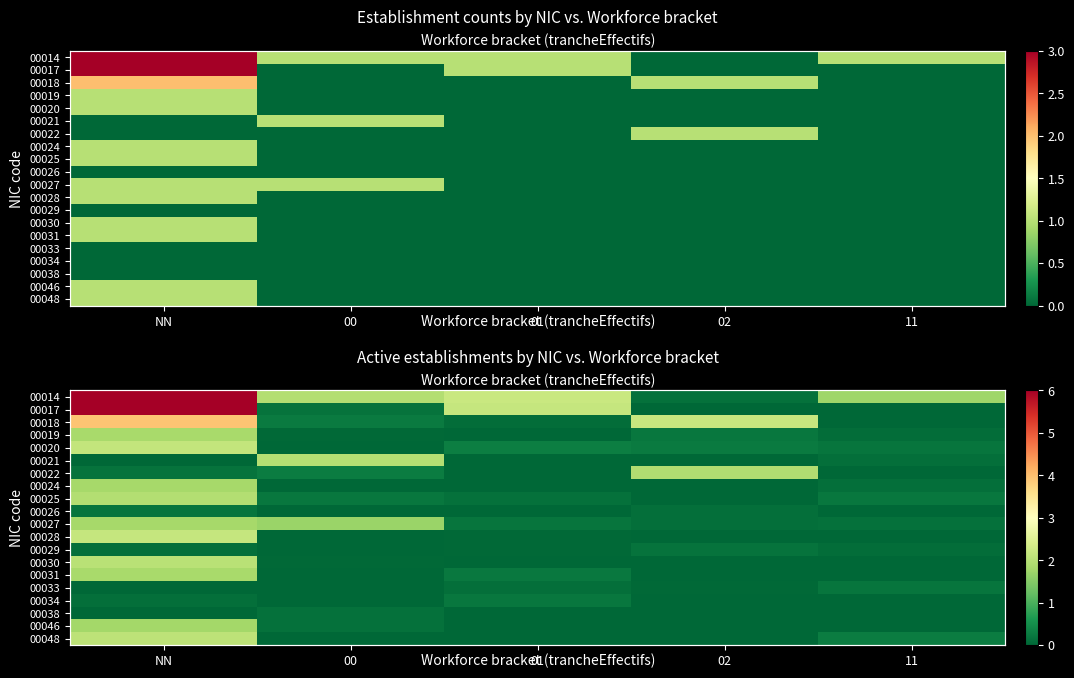

The 00033 series shows 0.0 at 11. True or false?

False